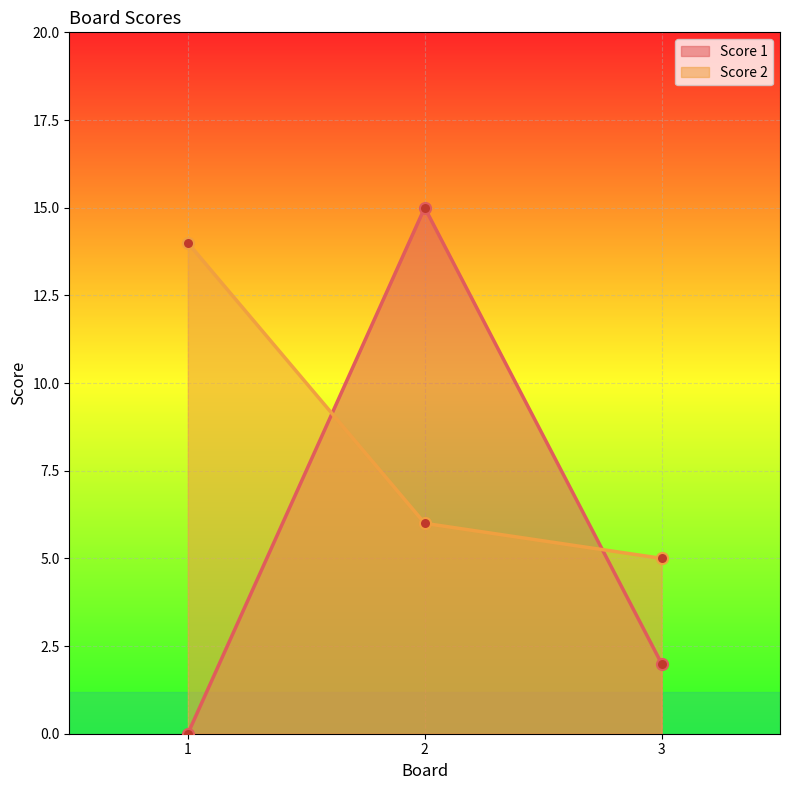

Rank the series by their maximum value, from highest to lowest.

Score 1, Score 2